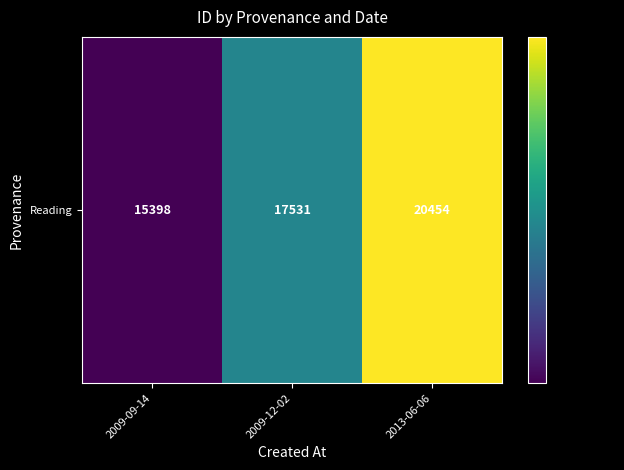

Rank the categories by value from highest to lowest.

2013-06-06, 2009-12-02, 2009-09-14